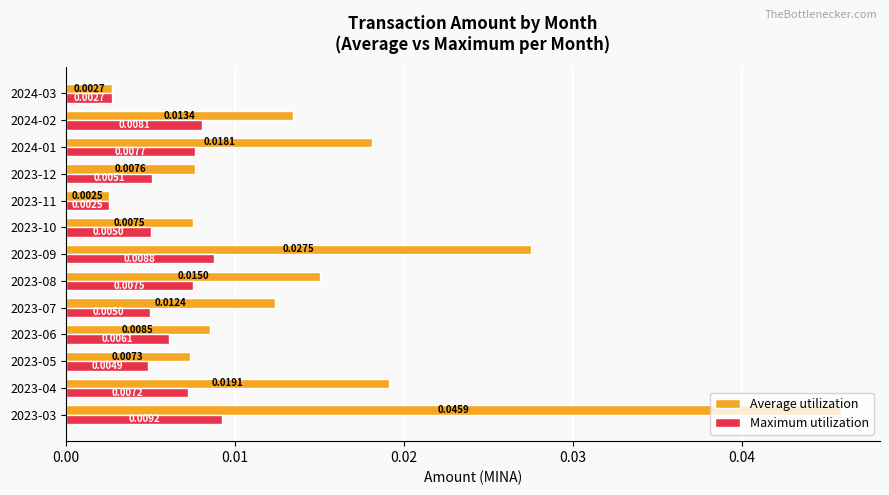

Which series has the largest range (max minus min)?

Average utilization